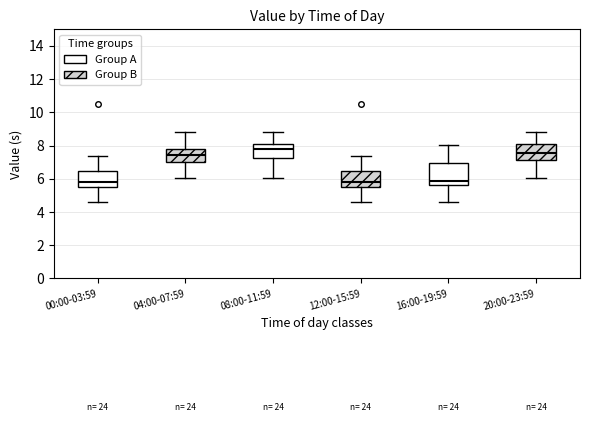

Reading left to right, read every box against the y-axis: the position of its median line, the range the box covers, and the ends of its whiskers. The values are not printed on the chart, so give them approximately, as read against the axis.

00:00-03:59: median 5.8, box 5.6 to 6.4, whiskers 4.6 to 7.4
04:00-07:59: median 7.4, box 7.0 to 7.8, whiskers 6.0 to 8.8
08:00-11:59: median 7.8, box 7.2 to 8.0, whiskers 6.0 to 8.8
12:00-15:59: median 5.8, box 5.6 to 6.4, whiskers 4.6 to 7.4
16:00-19:59: median 5.8, box 5.6 to 7.0, whiskers 4.6 to 8.0
20:00-23:59: median 7.6, box 7.2 to 8.0, whiskers 6.0 to 8.8